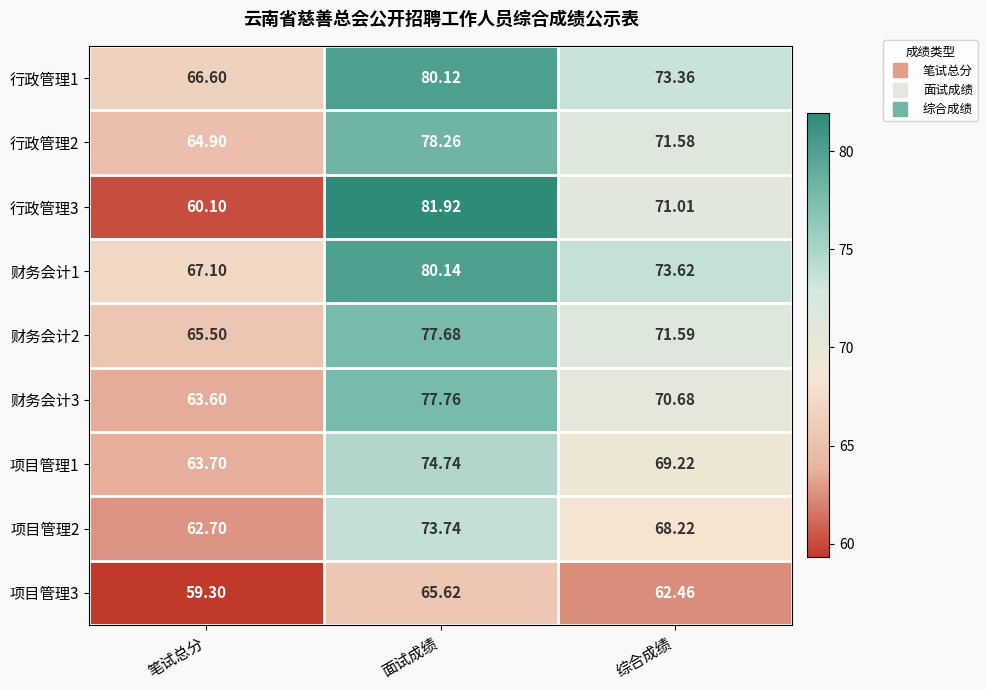

Rank the categories by 行政管理2 value from highest to lowest.

面试成绩, 综合成绩, 笔试总分